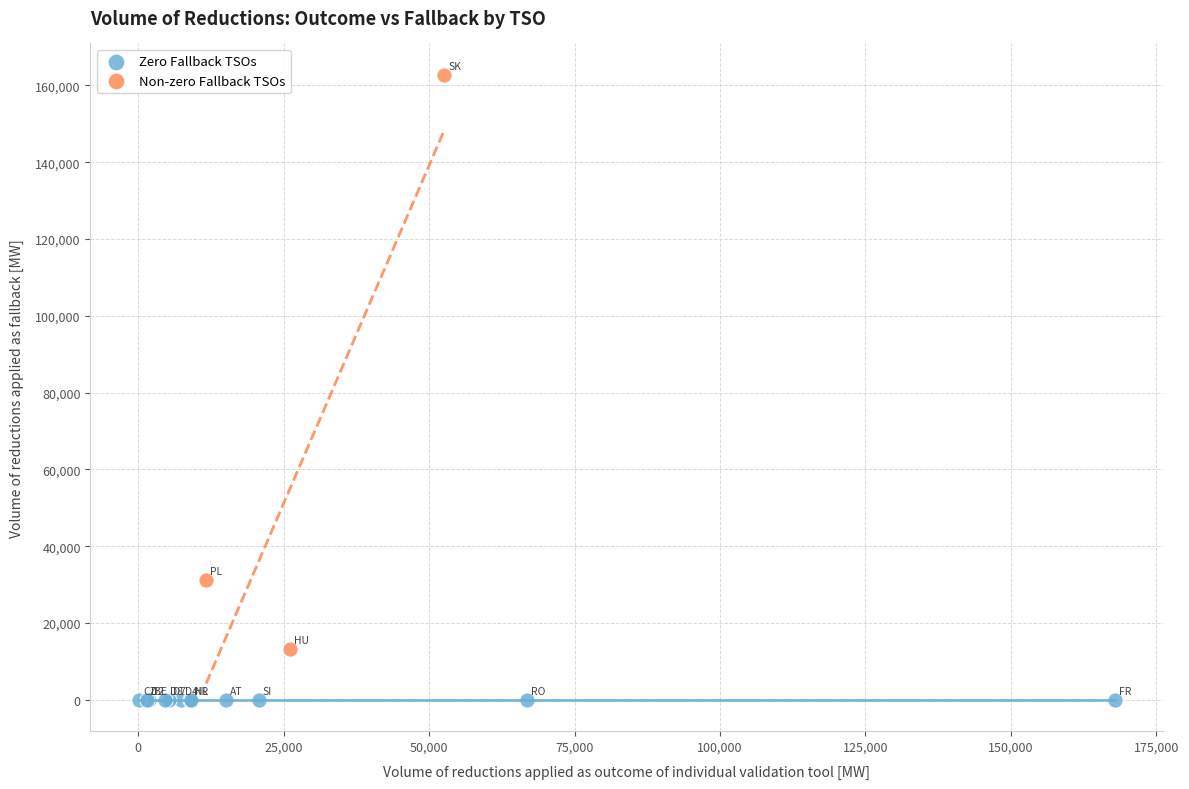

Which series reaches the minimum Y coordinate?

Zero Fallback TSOs